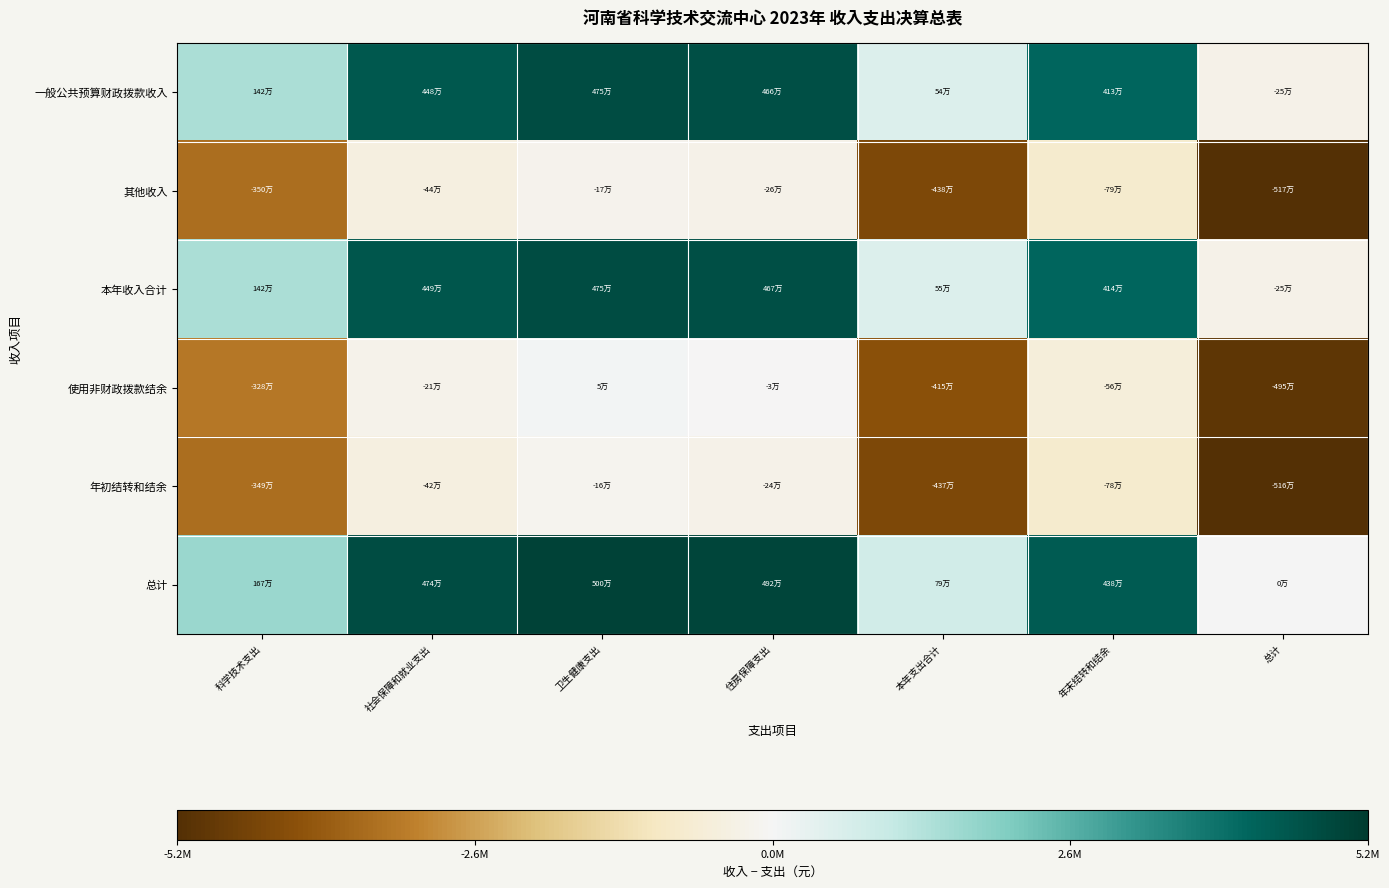

Reading right to left, transcribe all the data shown in this chart.

一般公共预算财政拨款收入: 总计=-251935.6	年末结转和结余=4132103.7	本年支出合计=540422.7	住房保障支出=4664473.0	卫生健康支出=4748062.0	社会保障和就业支出=4483182.0	科学技术支出=1418091.7
其他收入: 总计=-5171770.6	年末结转和结余=-787731.3	本年支出合计=-4379412.3	住房保障支出=-255362.0	卫生健康支出=-171773.0	社会保障和就业支出=-436653.0	科学技术支出=-3501743.3
本年收入合计: 总计=-247308.6	年末结转和结余=4136730.7	本年支出合计=545049.7	住房保障支出=4669100.0	卫生健康支出=4752689.0	社会保障和就业支出=4487809.0	科学技术支出=1422718.7
使用非财政拨款结余: 总计=-4945474.6	年末结转和结余=-561435.3	本年支出合计=-4153116.3	住房保障支出=-29066.0	卫生健康支出=54523.0	社会保障和就业支出=-210357.0	科学技术支出=-3275447.3
年初结转和结余: 总计=-5160012.0	年末结转和结余=-775972.7	本年支出合计=-4367653.7	住房保障支出=-243603.4	卫生健康支出=-160014.4	社会保障和就业支出=-424894.4	科学技术支出=-3489984.7
总计: 总计=0.0	年末结转和结余=4384039.3	本年支出合计=792358.3	住房保障支出=4916408.6	卫生健康支出=4999997.6	社会保障和就业支出=4735117.6	科学技术支出=1670027.3